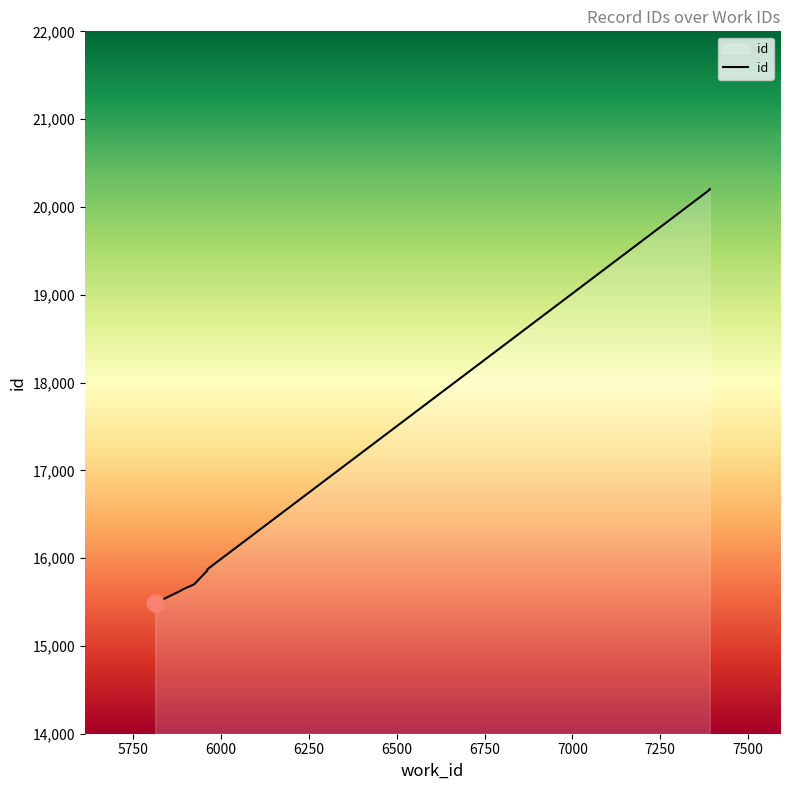

What is the difference between the maximum and minimum values?

4718